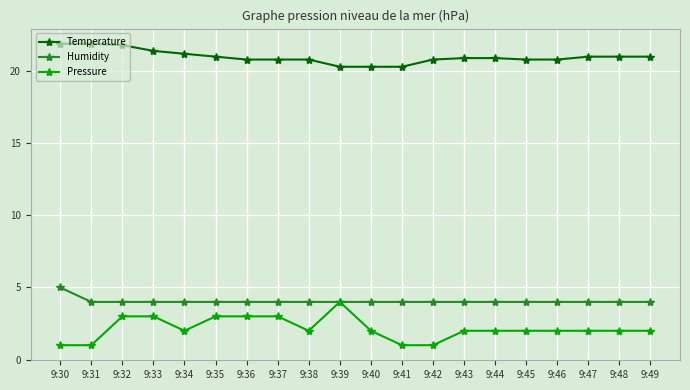

True or false: Temperature and Pressure cross at least once.

False